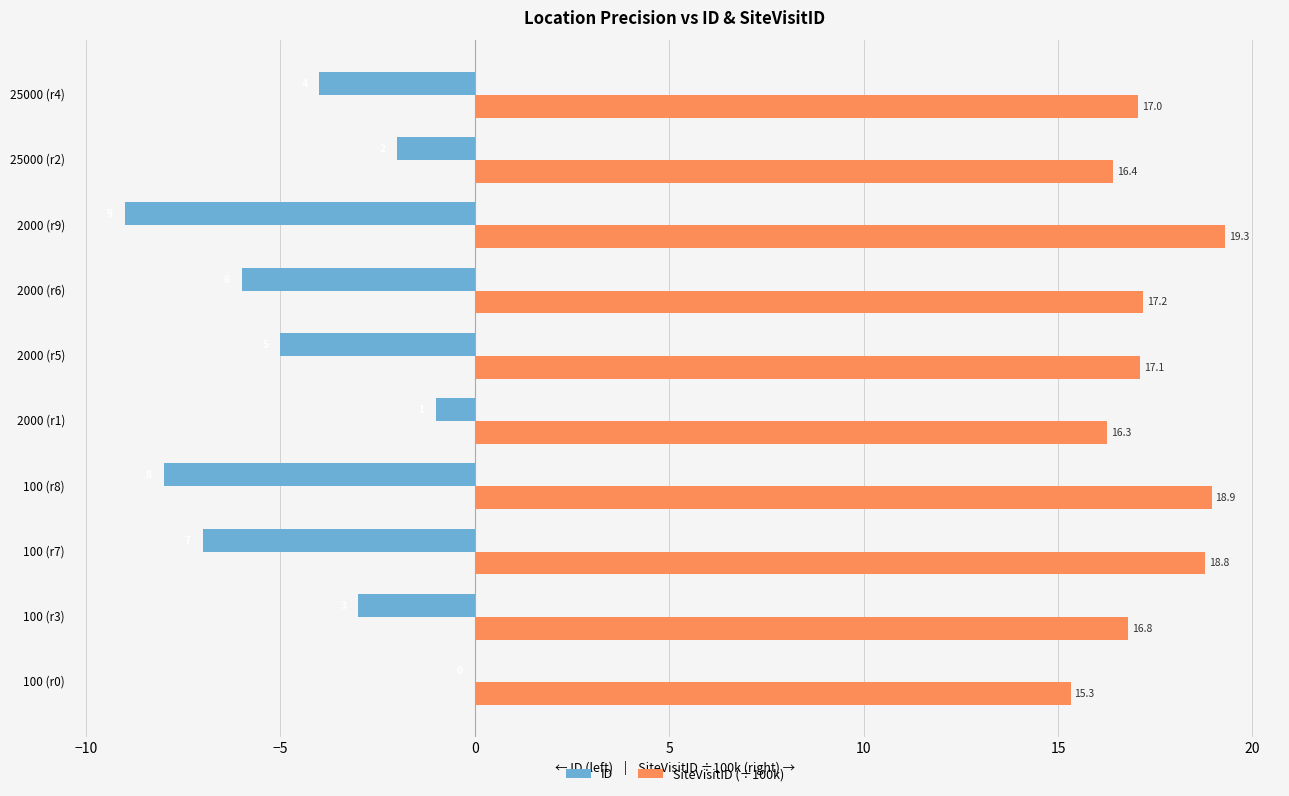

How many values in the SiteVisitID (÷100k) series exceed 17?

6